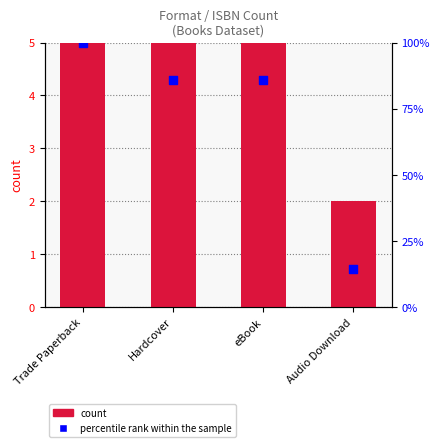

Which series reaches the maximum Y coordinate?

percentile rank within the sample